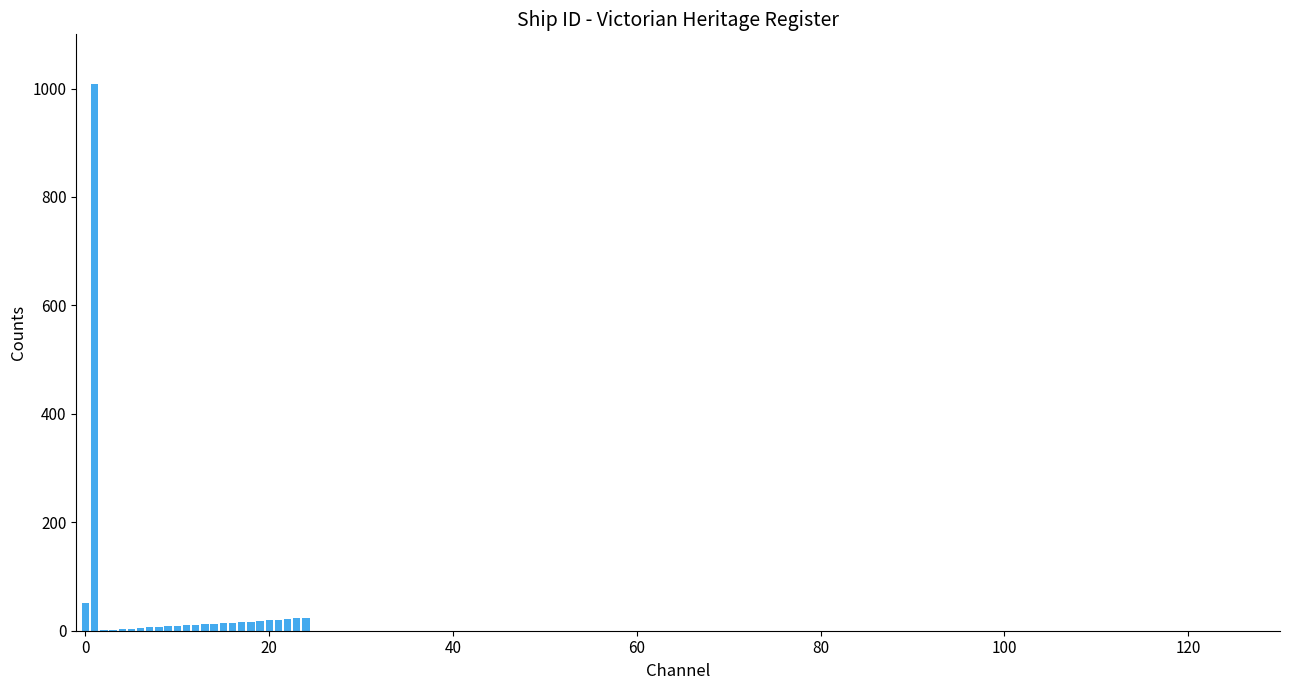

What is the maximum value shown in the chart?

1009